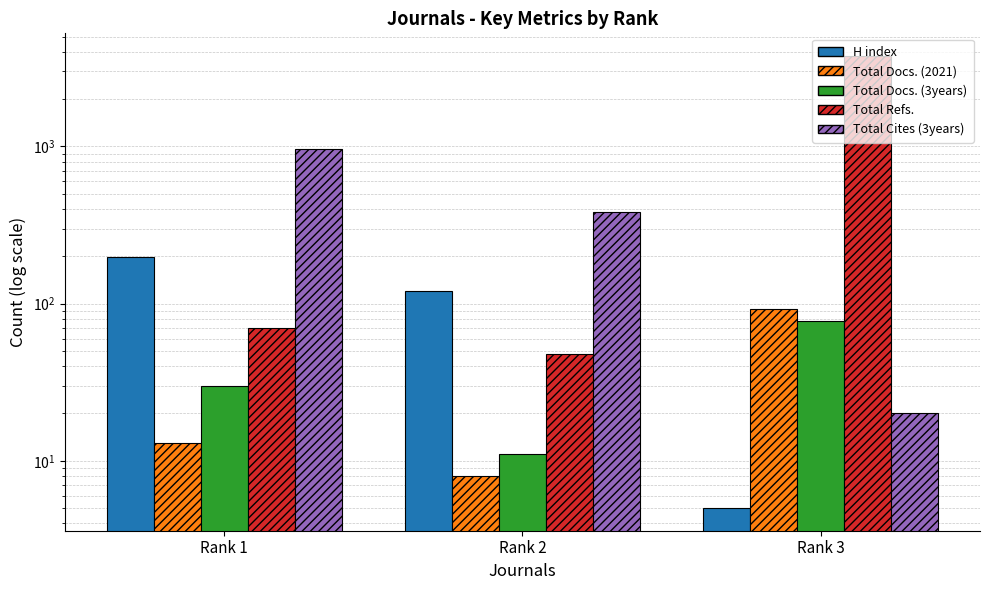

Which series has the largest total across all categories?

Total Refs.